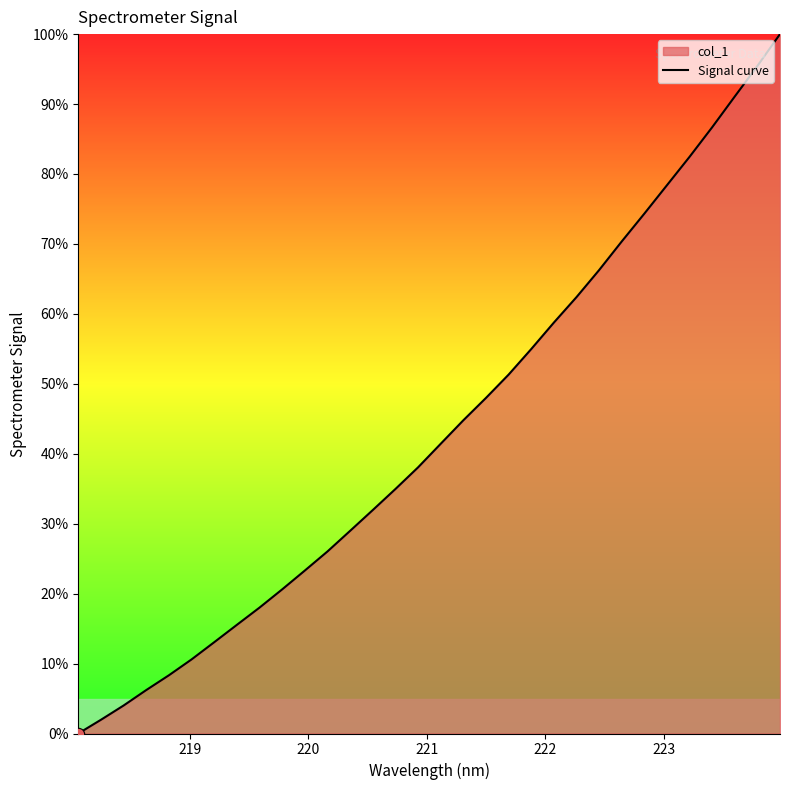

What is the maximum value shown in the chart?

100.0